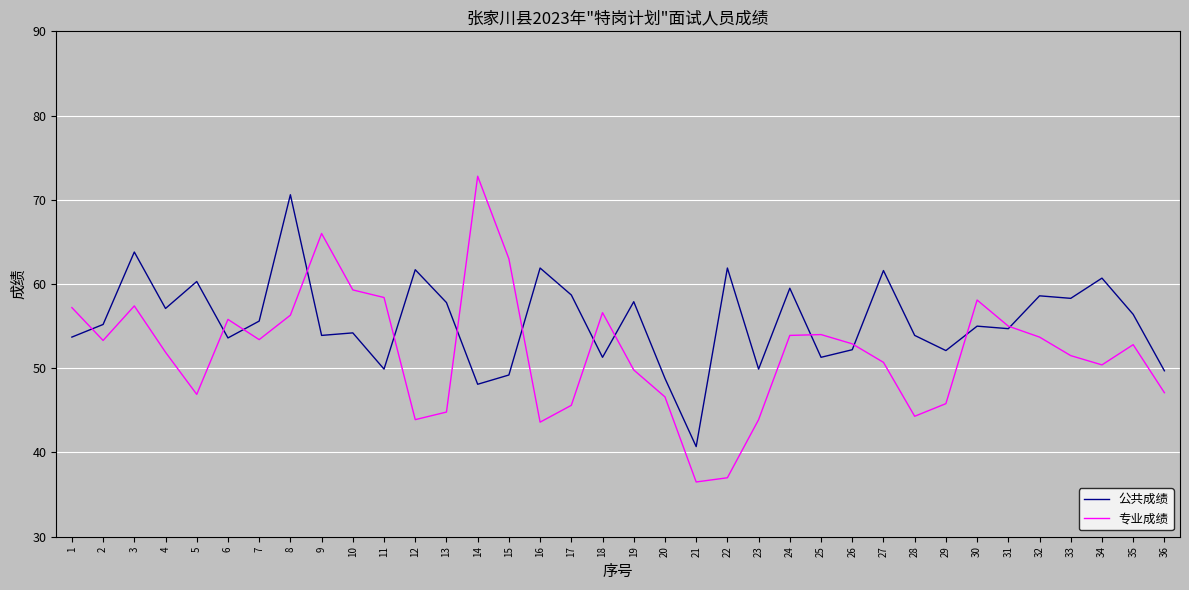

The 公共成绩 series shows 53.9 at 28. True or false?

True